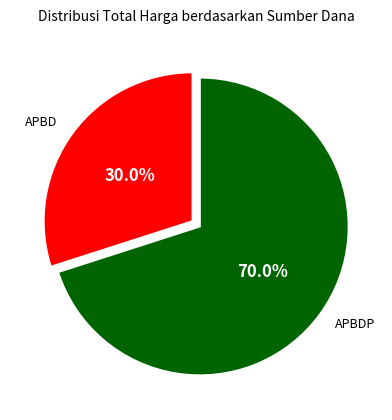

Is there any slice that represents more than half of the pie?

Yes